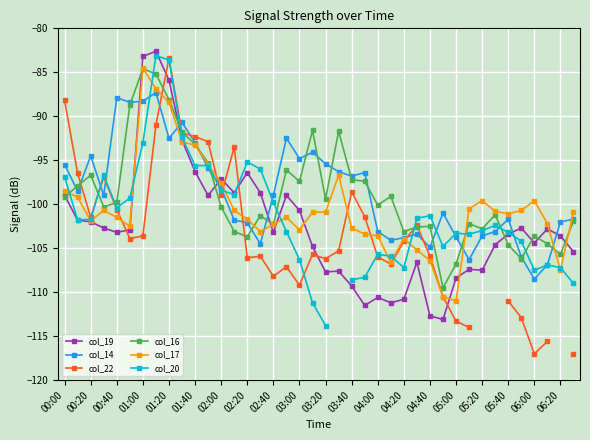

Count the number of categories in the chart.

40